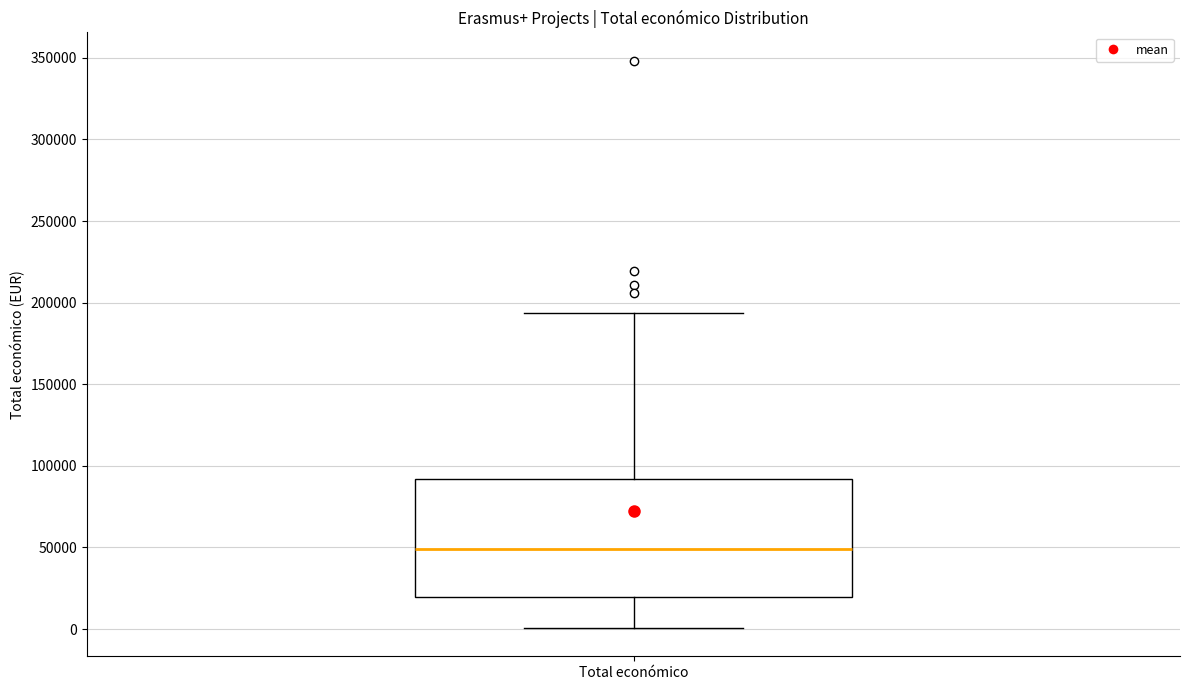

Transcribe this box plot: give where the median line is, the range the box spans, and where the two whiskers end, as read against the y-axis. The values are not printed on the chart, so give them approximately, as read against the axis.

median 50000, box 20000 to 90000, whiskers 0 to 195000